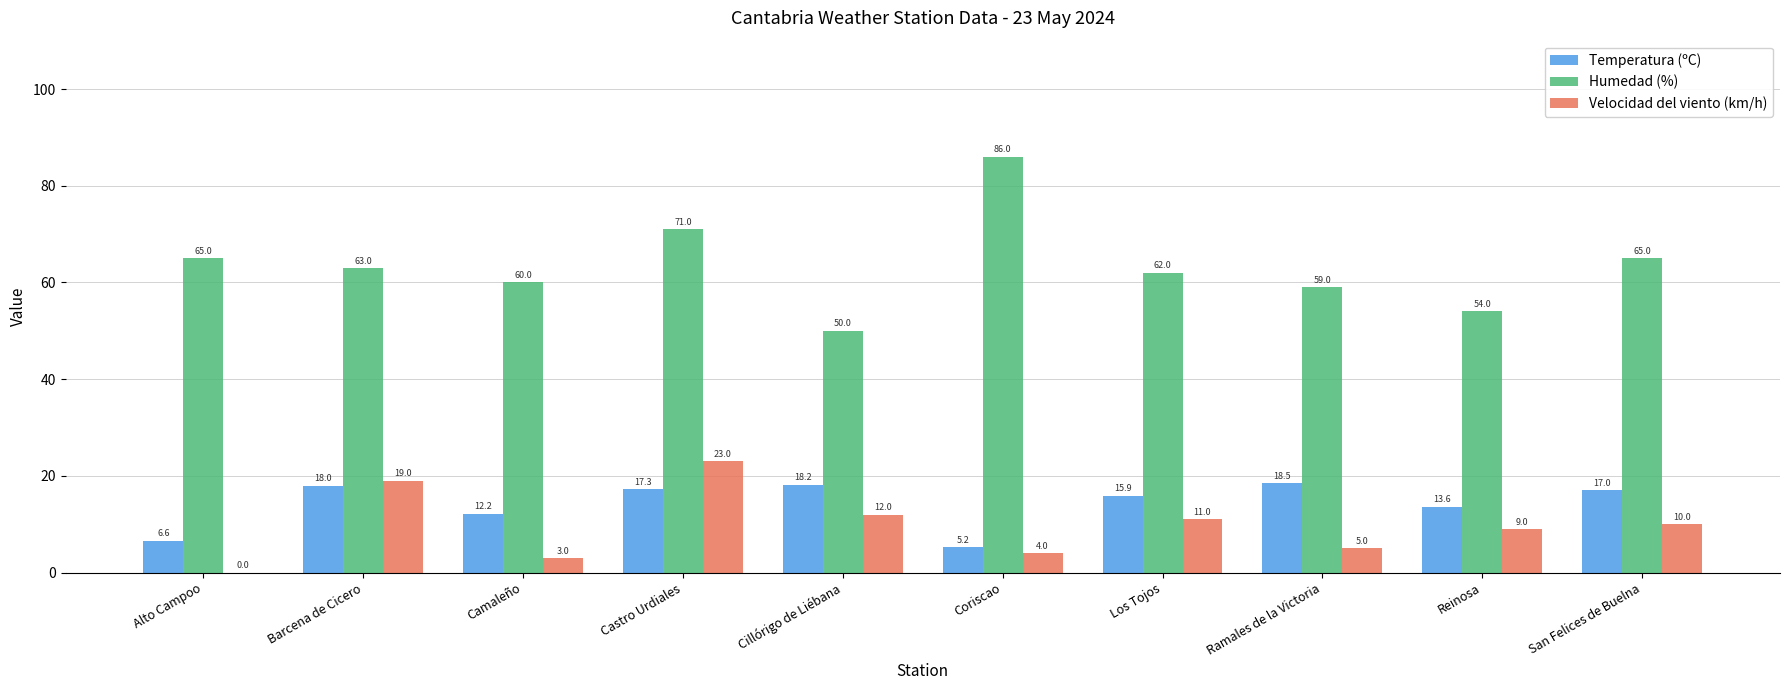

Are the bars grouped side by side (vs. stacked)?

Yes